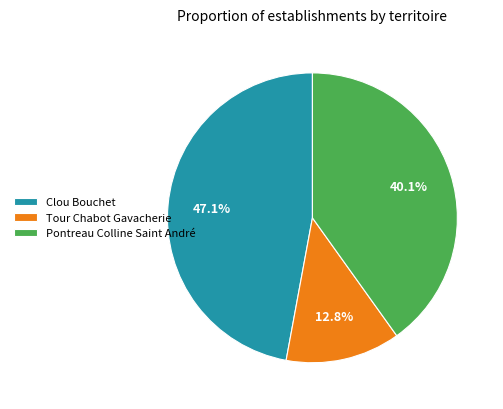

What percentage is the Clou Bouchet slice, to the nearest percent?

47%